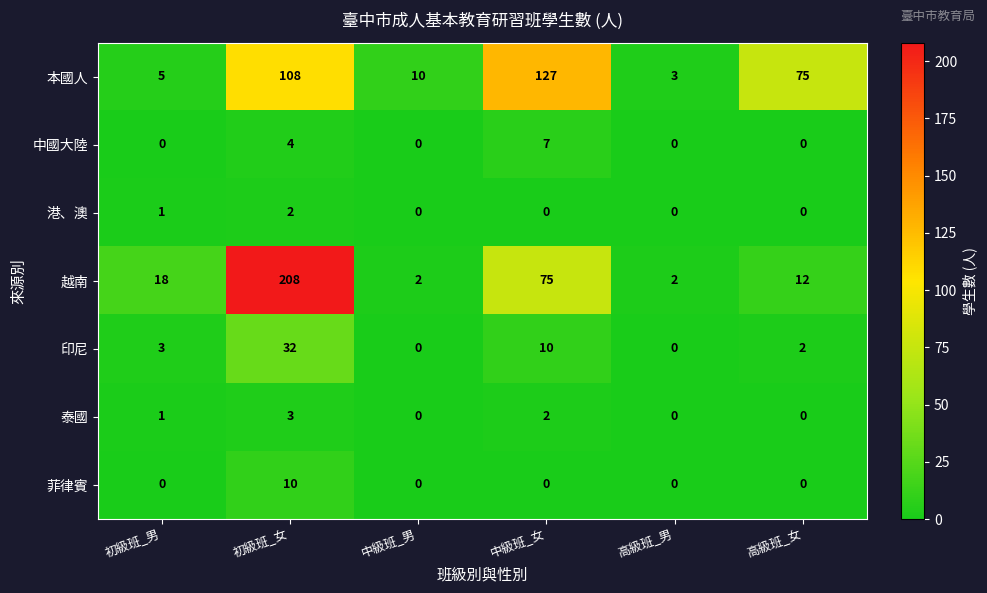

Is it true that 印尼 equals 10 at 中級班_男?

False